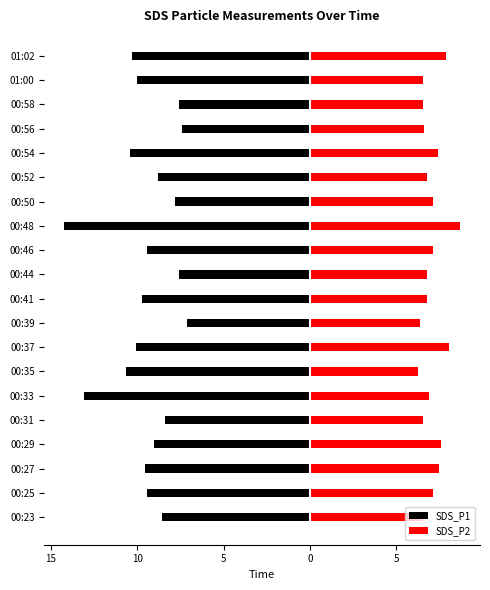

Which series has the largest range (max minus min)?

SDS_P1